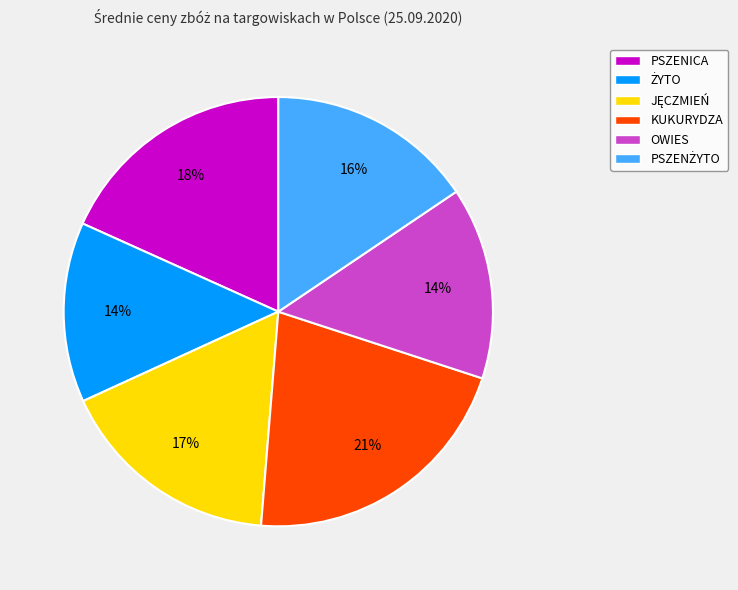

What percentage is the OWIES slice, to the nearest percent?

14%